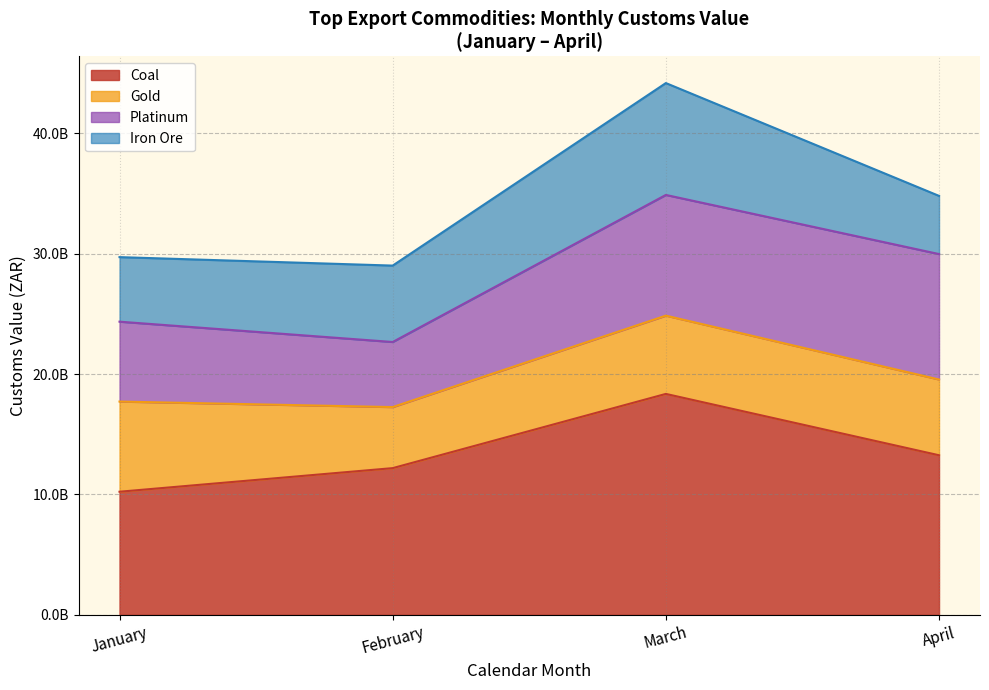

Does the chart display data point markers on the line(s)?

No